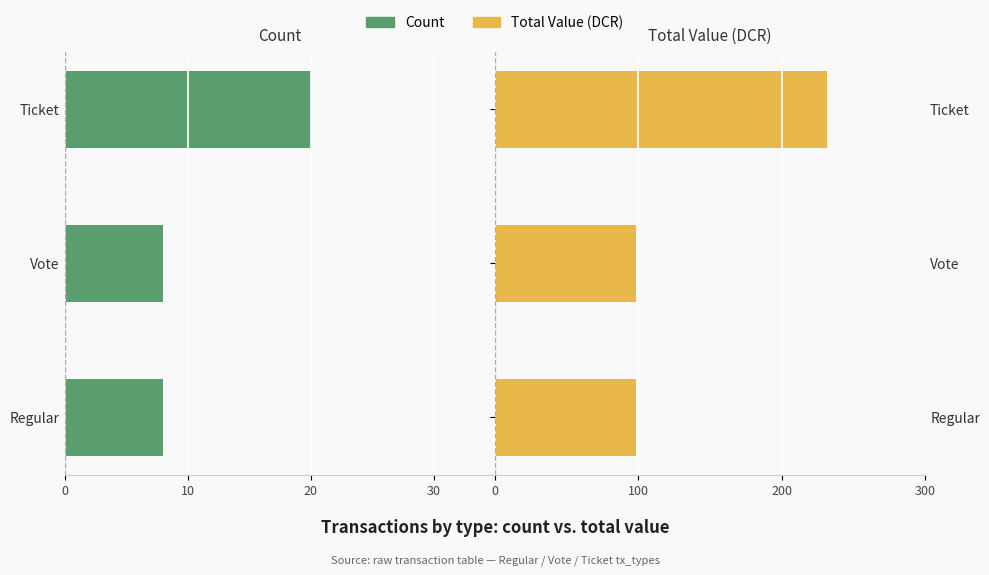

At how many categories does at least one series exceed 228?

1